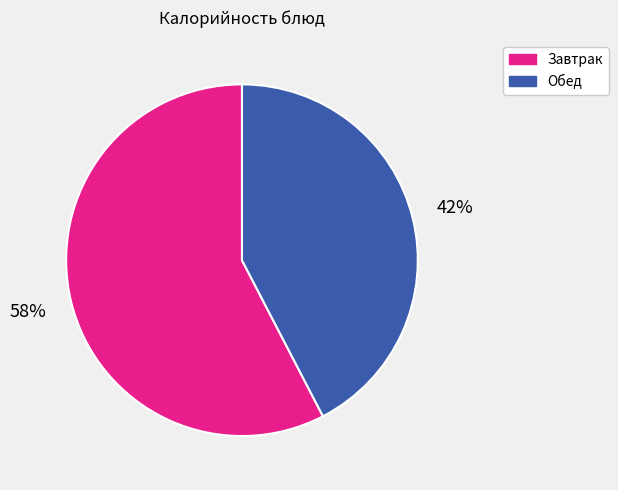

To the nearest percent, what is the average slice percentage?

50%